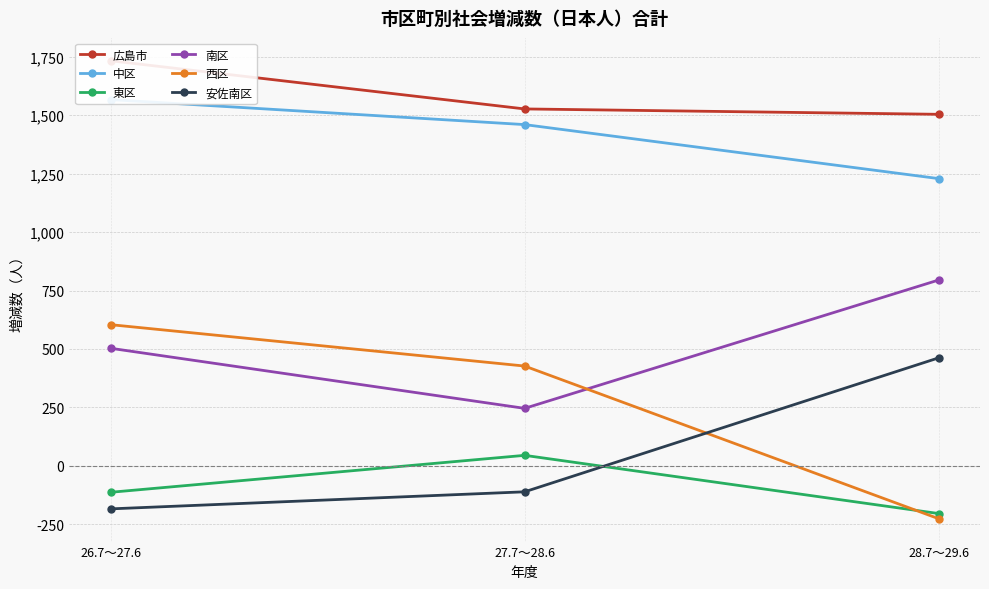

Count the number of data series in this chart.

6